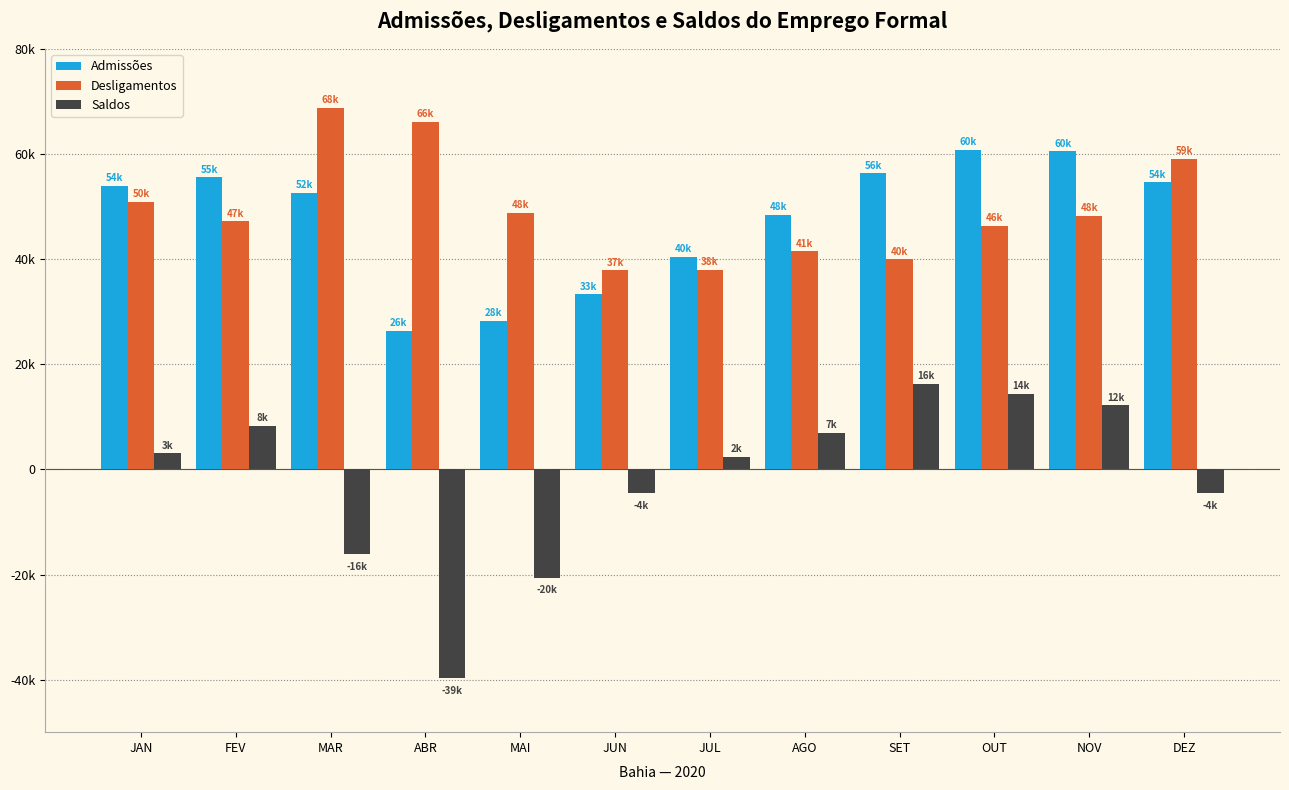

Reading left to right, extract all data points from this chart.

Admissões: JAN=54020	FEV=55626	MAR=52659	ABR=26458	MAI=28310	JUN=33379	JUL=40441	AGO=48522	SET=56355	OUT=60831	NOV=60548	DEZ=54632
Desligamentos: JAN=50936	FEV=47260	MAR=68836	ABR=66154	MAI=48882	JUN=37935	JUL=38041	AGO=41498	SET=40042	OUT=46419	NOV=48309	DEZ=59183
Saldos: JAN=3084	FEV=8366	MAR=-16177	ABR=-39696	MAI=-20572	JUN=-4556	JUL=2400	AGO=7024	SET=16313	OUT=14412	NOV=12239	DEZ=-4551